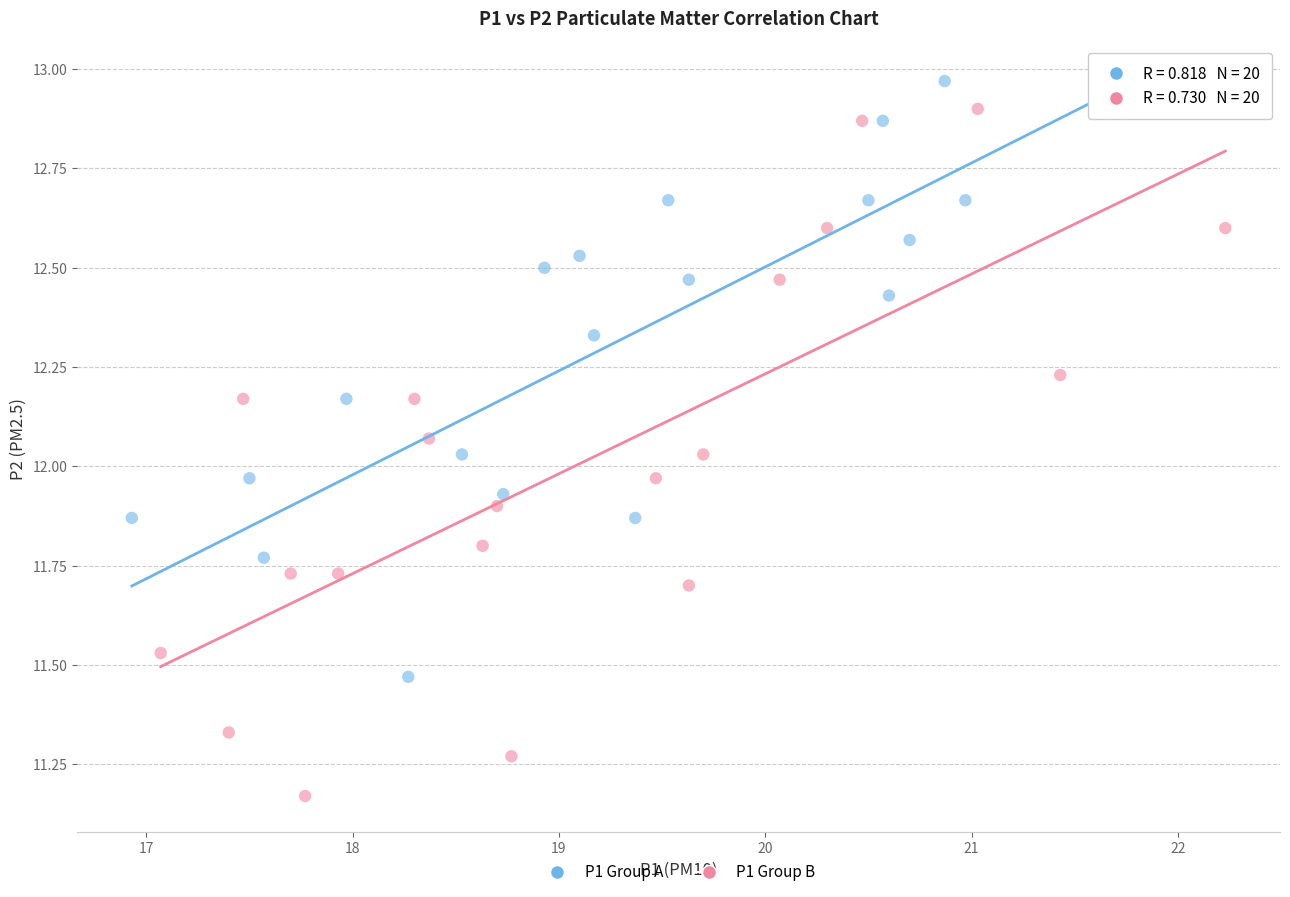

Which series contains the lowest Y value?

P1 Group B